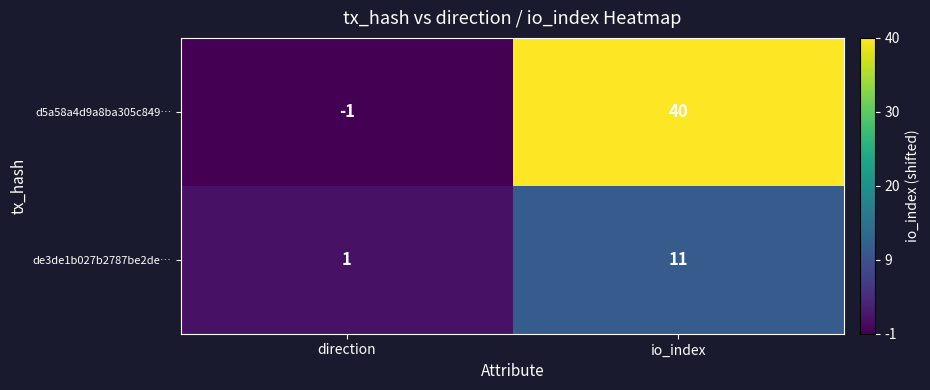

List the series in order of their overall mean, highest first.

d5a58a4d9a8ba305c849…, de3de1b027b2787be2de…